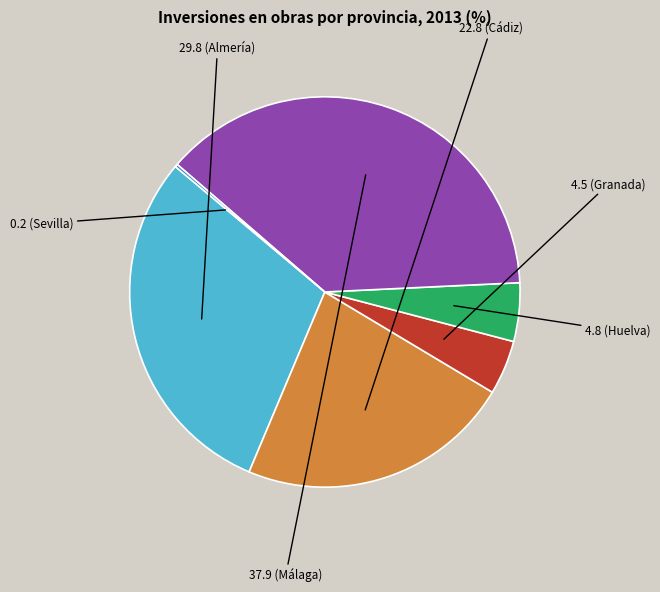

Is there a majority slice in this chart?

No